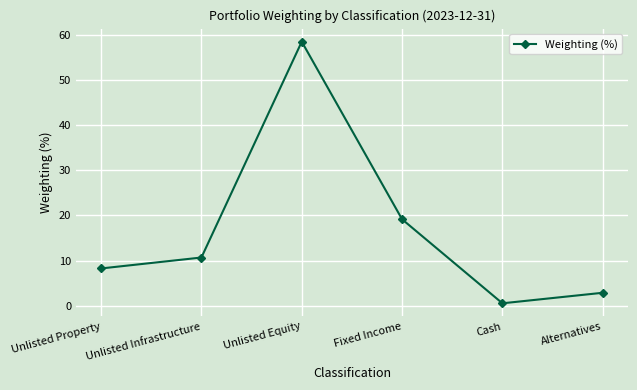

Which label corresponds to the smallest value in the chart?

Cash